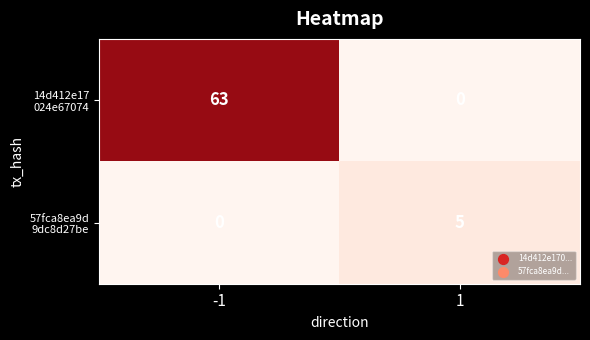

What is the difference between the highest and lowest values at 1?

5